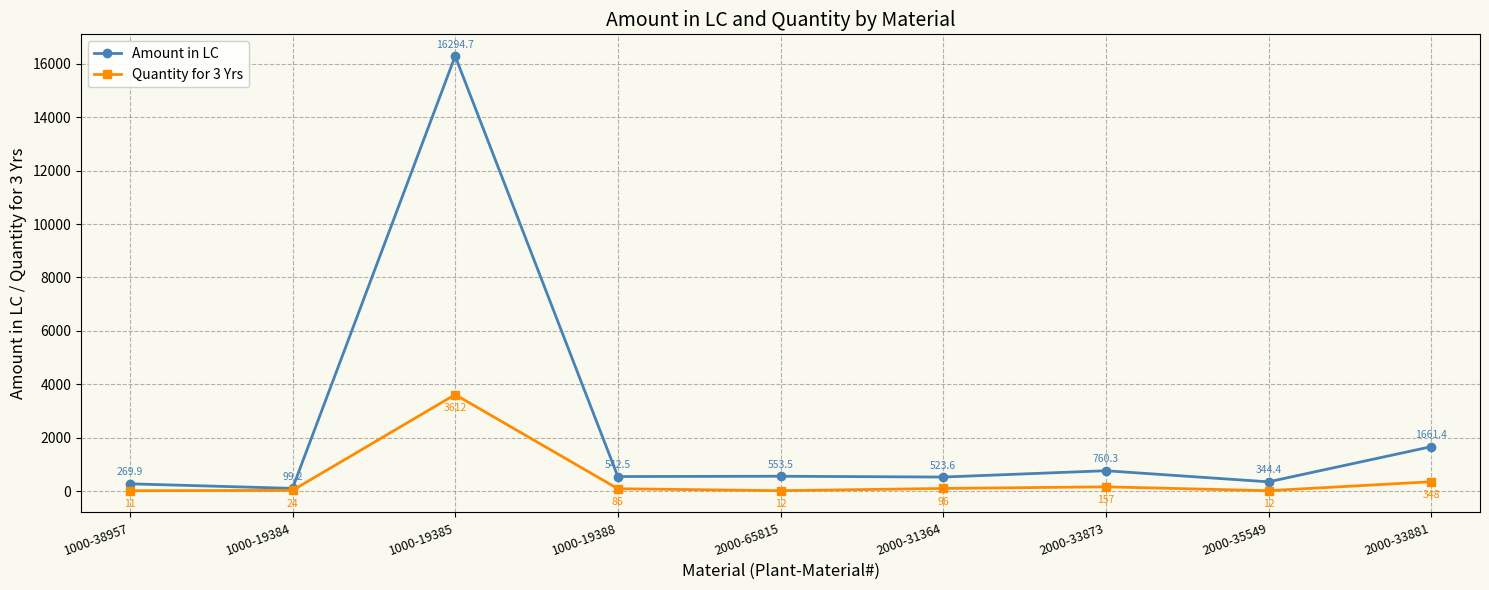

How many lines are shown in the chart?

2